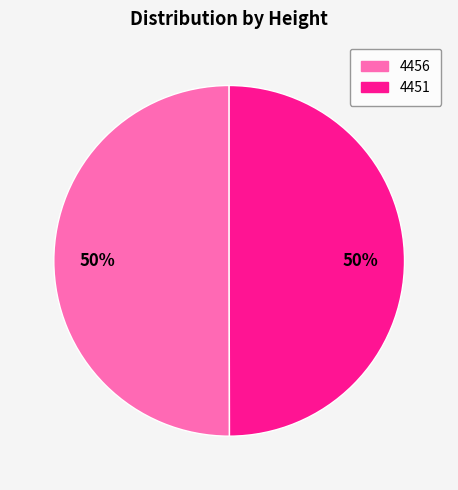

To the nearest percent, what is the average slice percentage?

50%